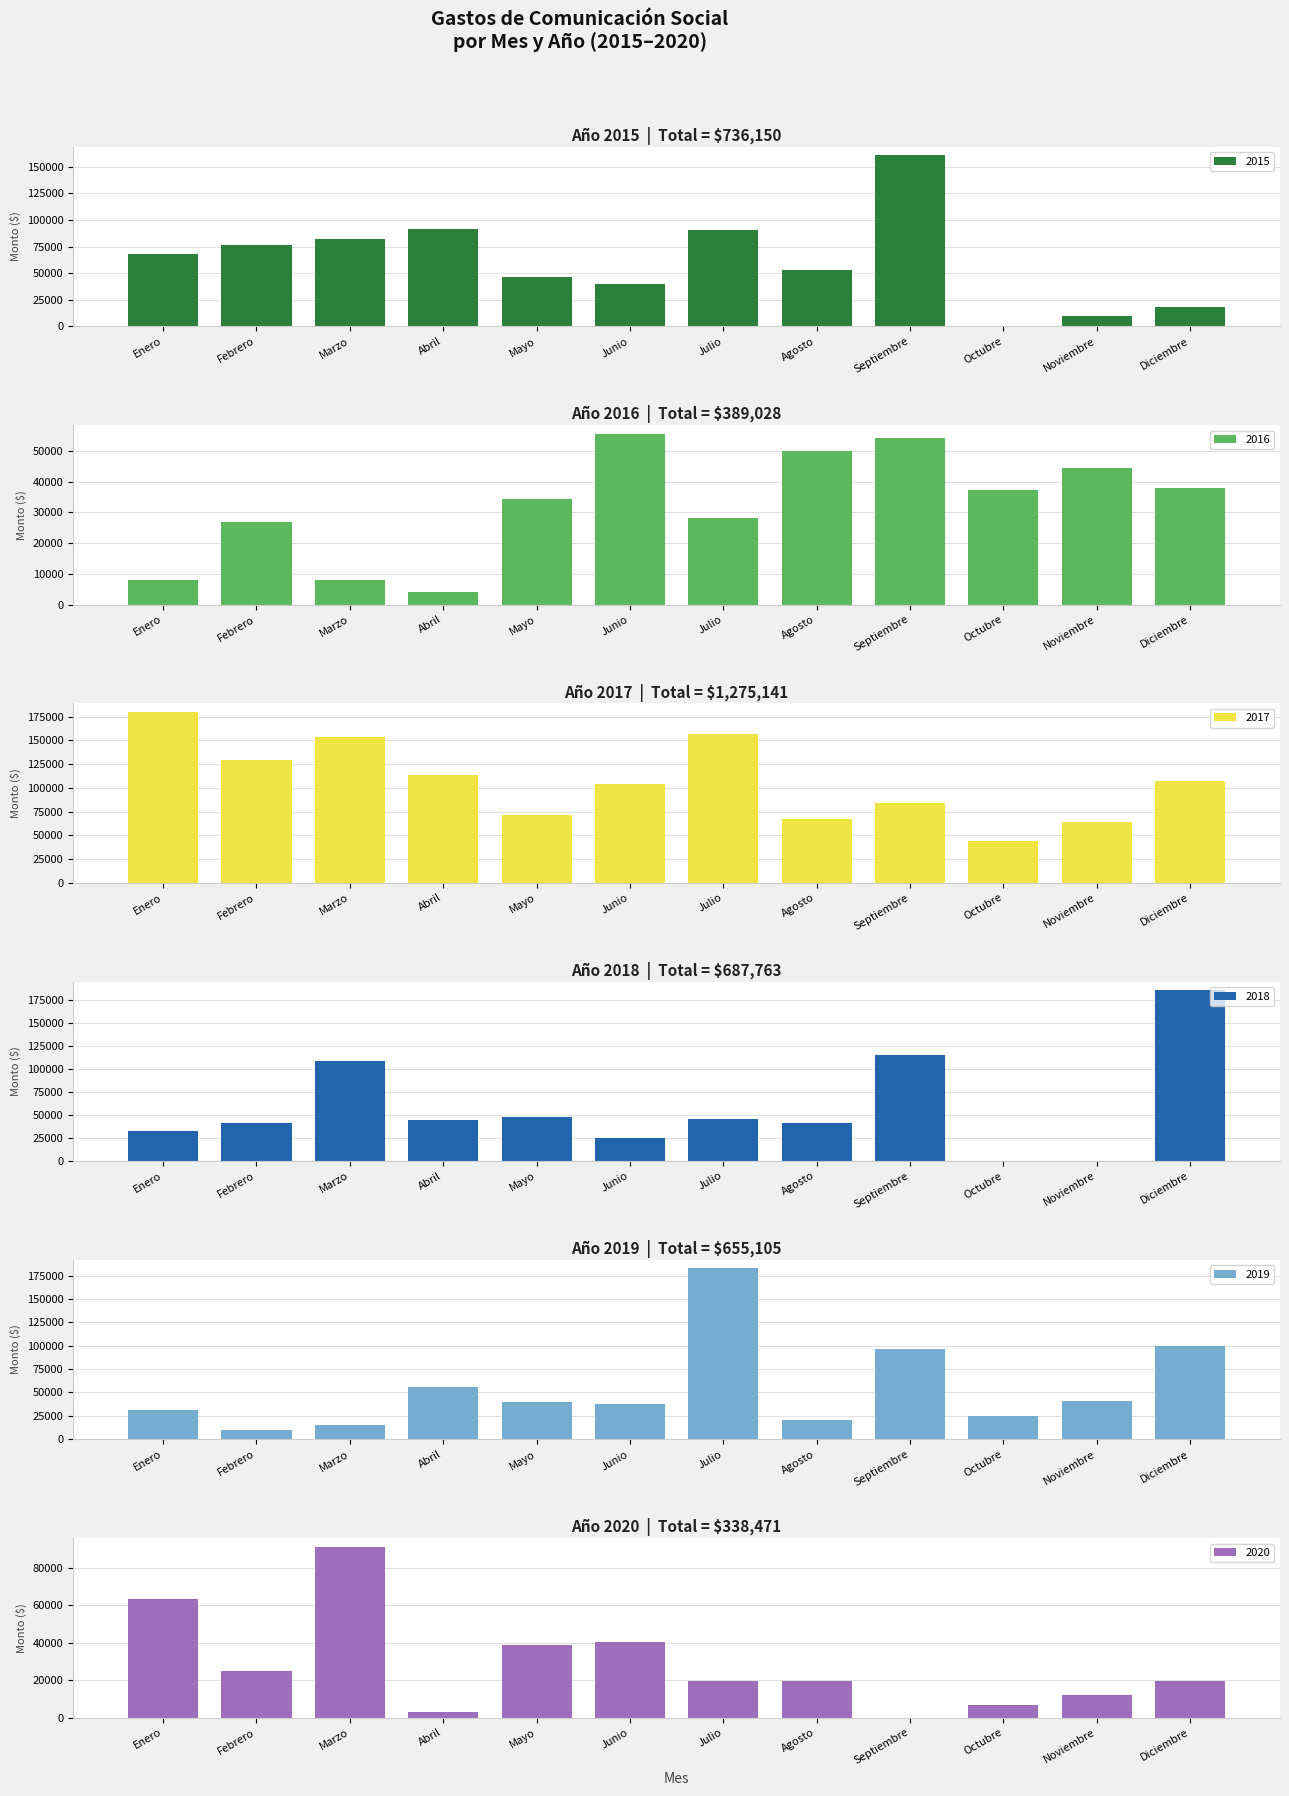

What is the lowest value of the 2019 series?

10440.0